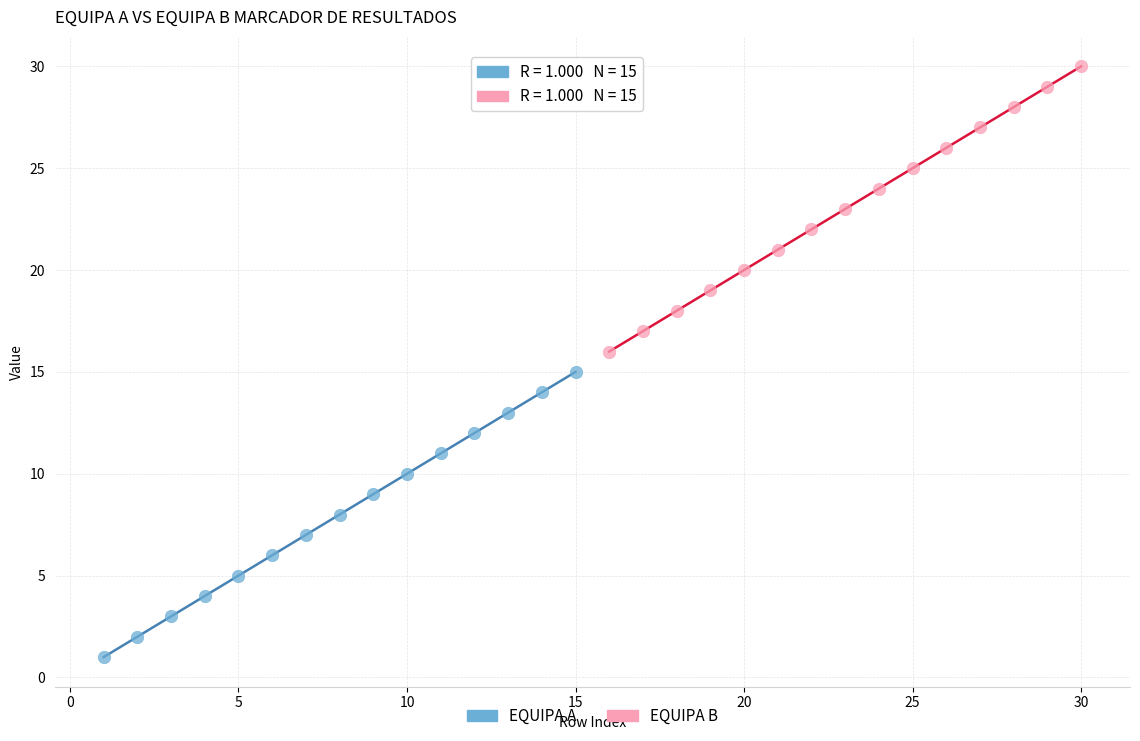

Which series reaches the minimum Y coordinate?

EQUIPA A